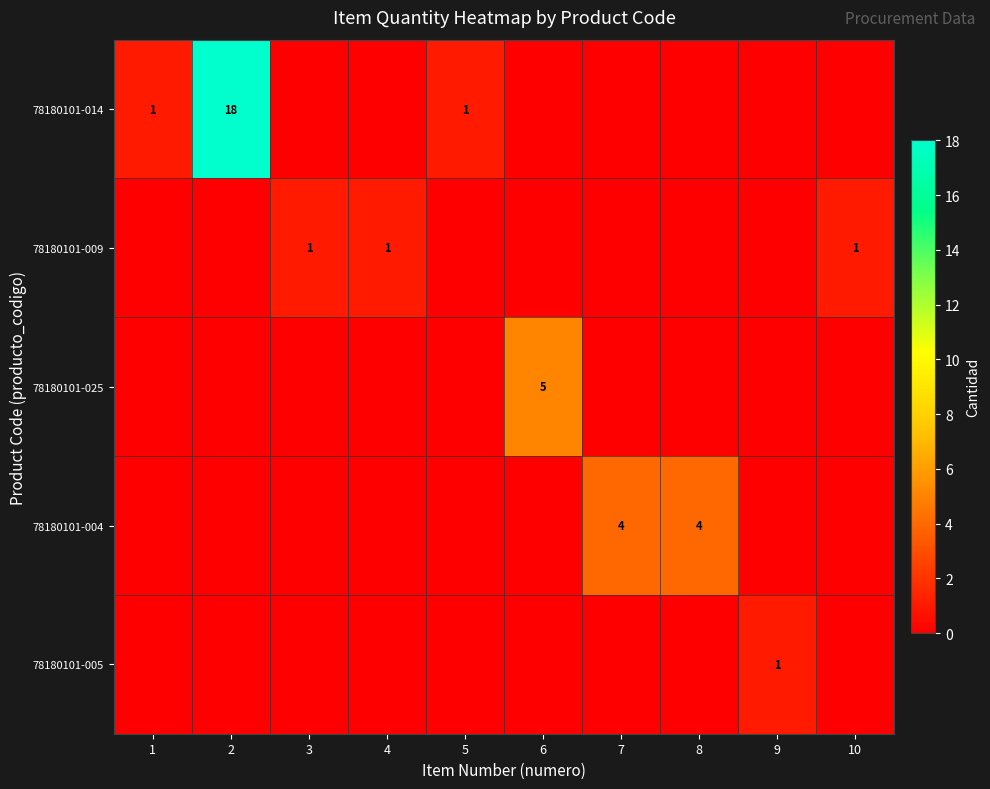

The value of 78180101-025 at 6 is 5. True or false?

True